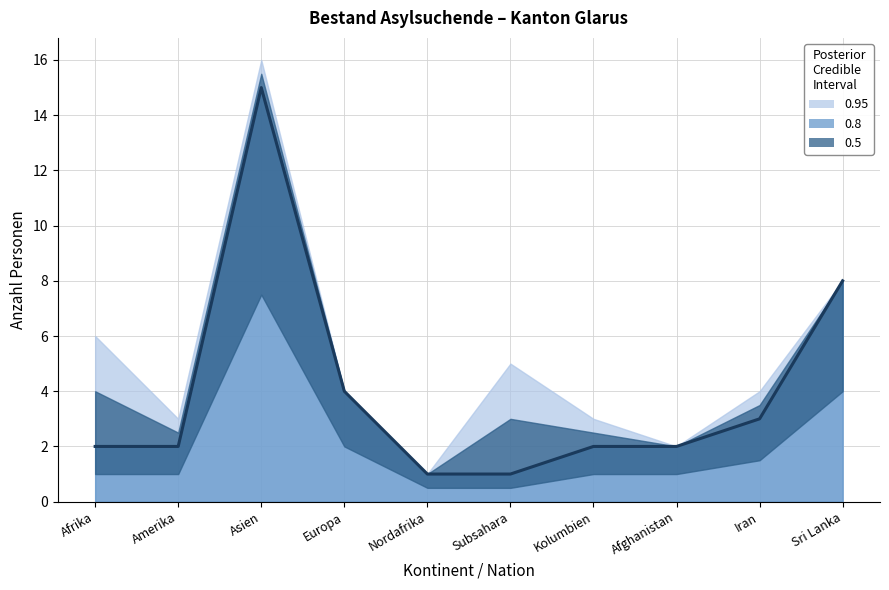

What is the change in value from Subsahara to Sri Lanka?

+7